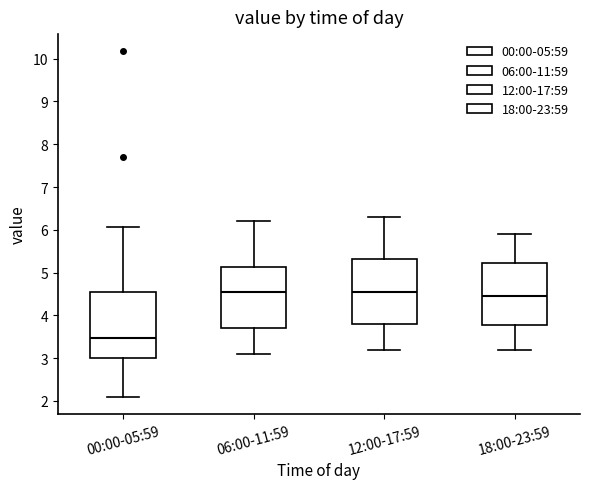

Reading left to right, read every box against the y-axis: the position of its median line, the range the box covers, and the ends of its whiskers. The values are not printed on the chart, so give them approximately, as read against the axis.

00:00-05:59: median 3.5, box 3.0 to 4.5, whiskers 2.1 to 6.1
06:00-11:59: median 4.6, box 3.7 to 5.1, whiskers 3.1 to 6.2
12:00-17:59: median 4.6, box 3.8 to 5.3, whiskers 3.2 to 6.3
18:00-23:59: median 4.5, box 3.8 to 5.2, whiskers 3.2 to 5.9